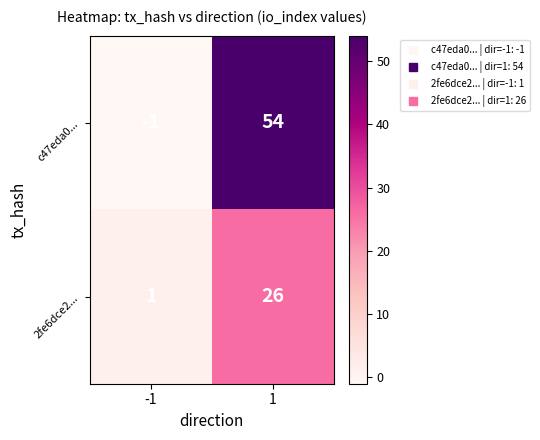

Which series changed the most between -1 and 1?

c47eda0...